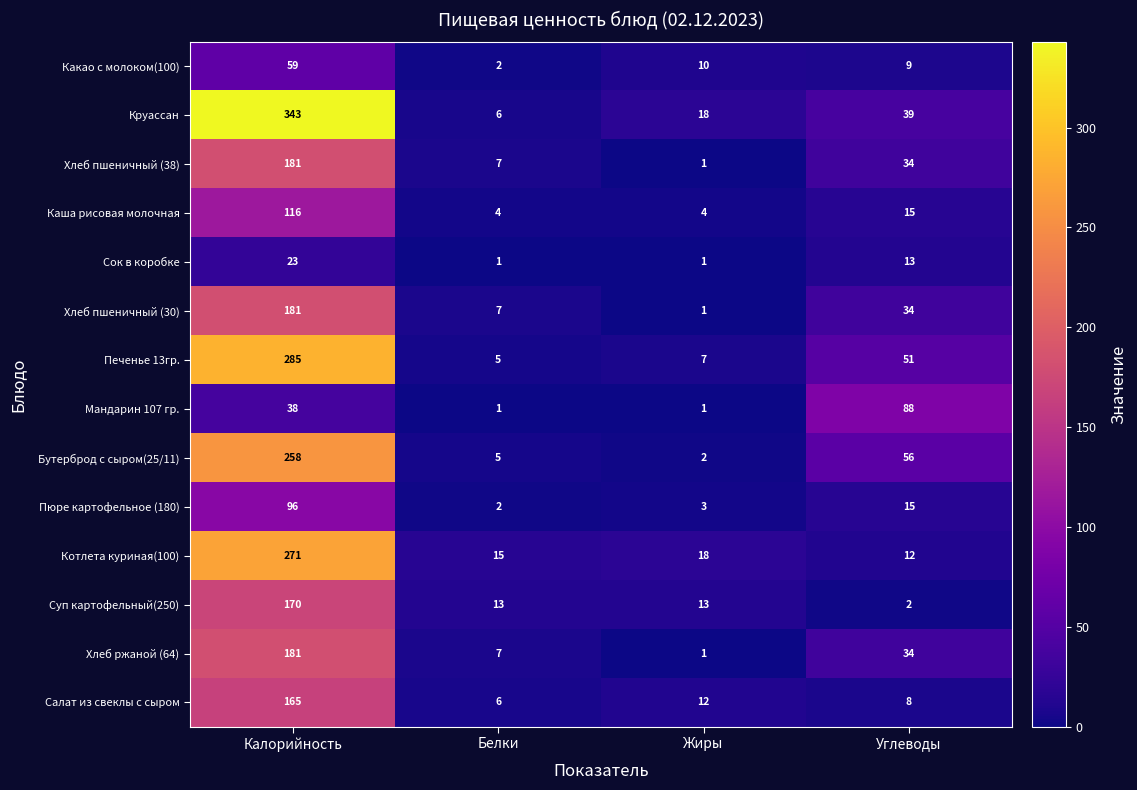

The Хлеб пшеничный (38) series shows 7 at Белки. True or false?

True